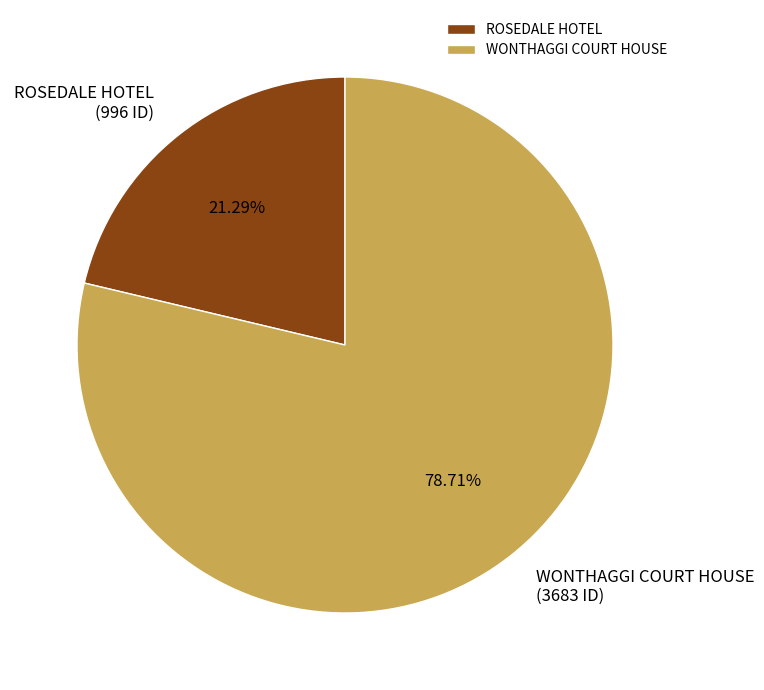

Is it true that WONTHAGGI COURT HOUSE is 79% of the pie?

True